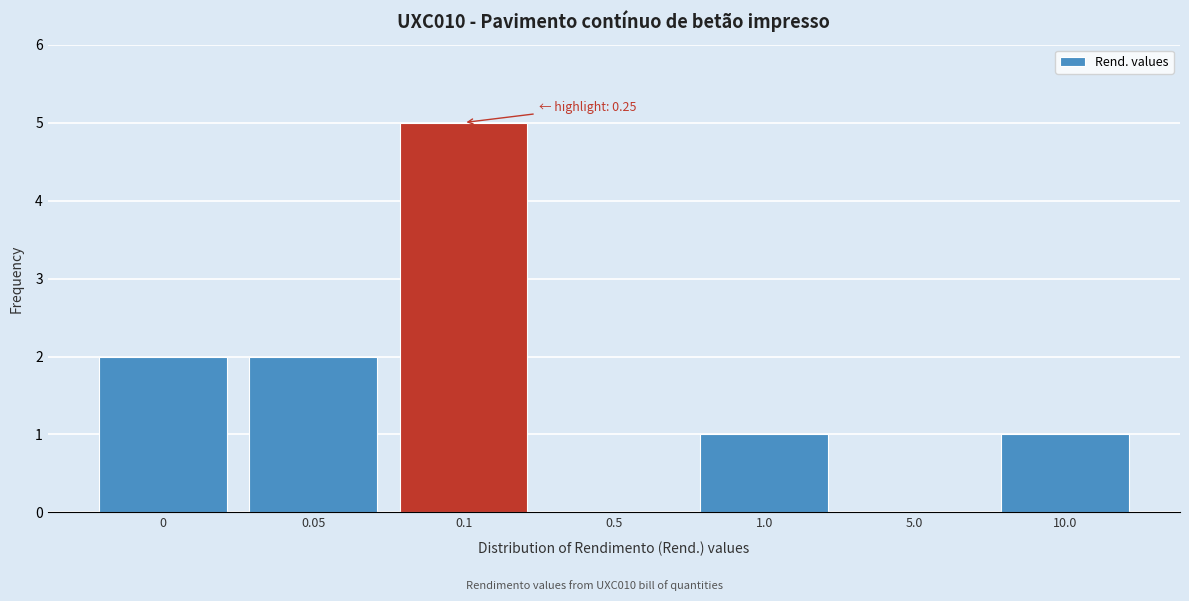

Reading left to right, transcribe all the data shown in this chart.

0=2	0.05=2	0.1=5	0.5=0	1.0=1	5.0=0	10.0=1